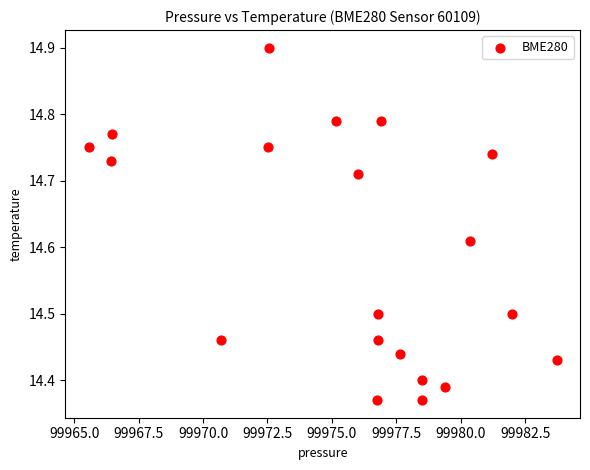

What is the range of X values (max minus min)?

18.2